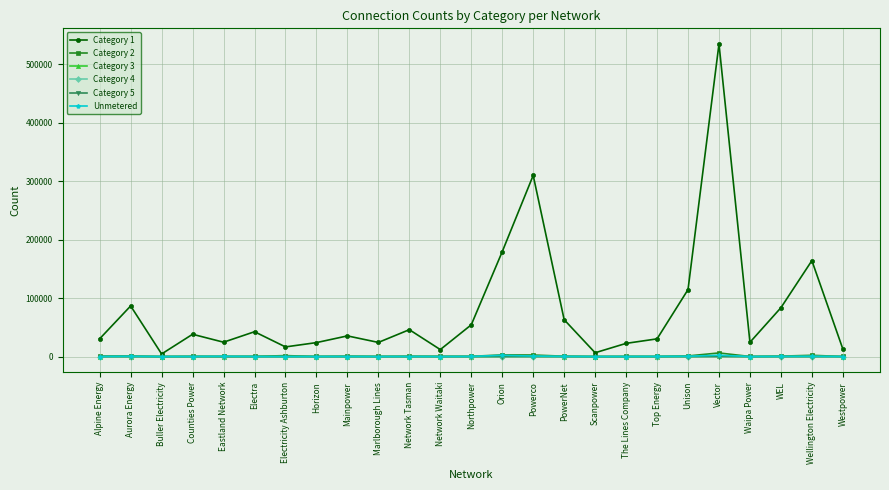

Which series has the widest spread of values?

Category 1